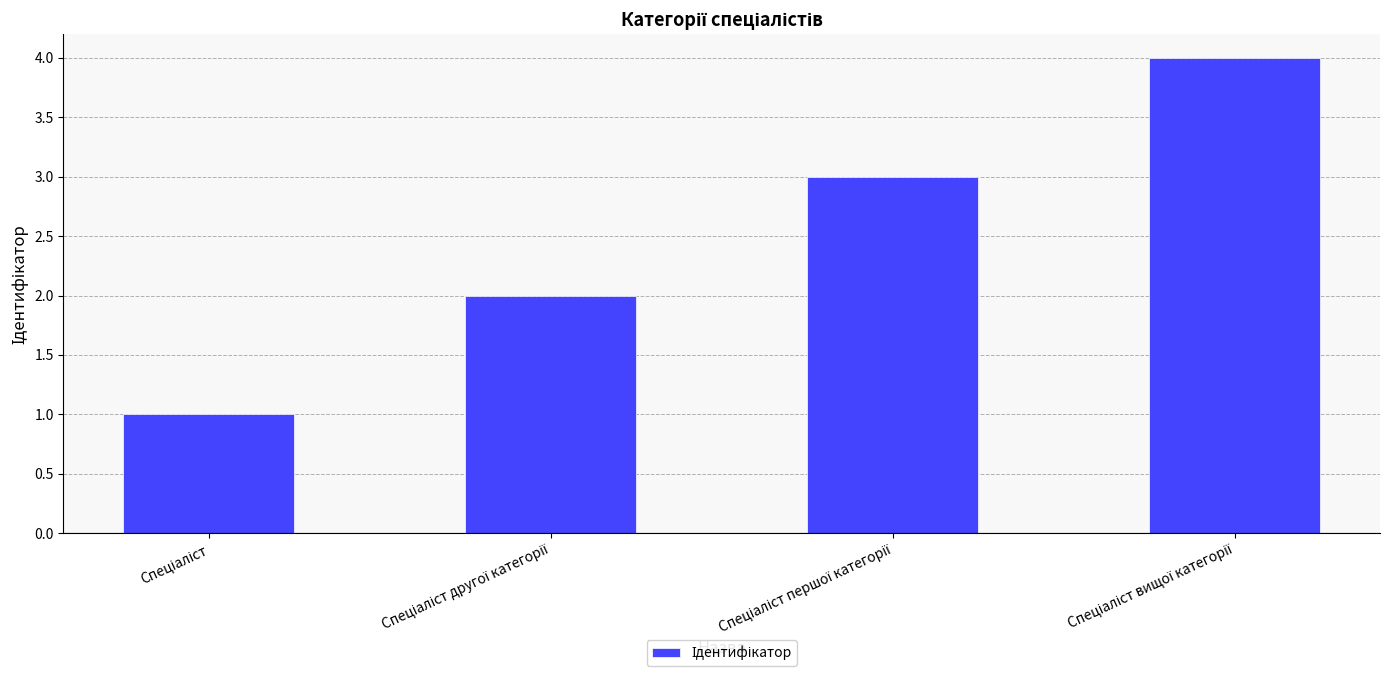

What is the sum of all values?

10